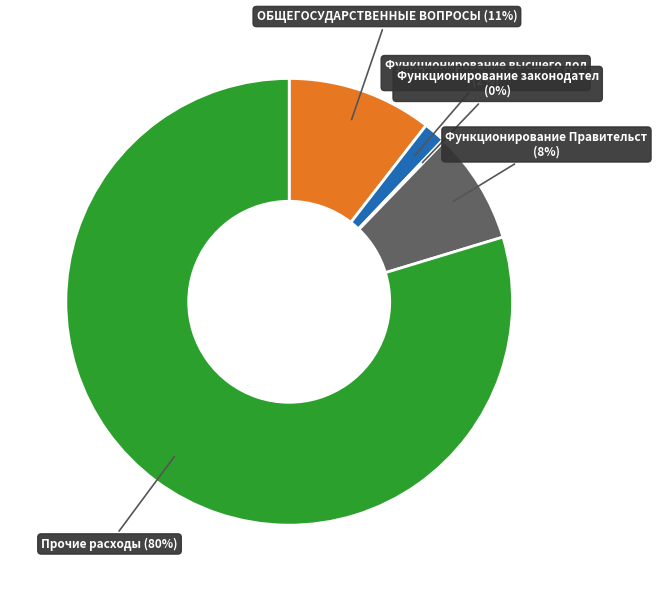

To the nearest percent, what is the average slice percentage?

20%